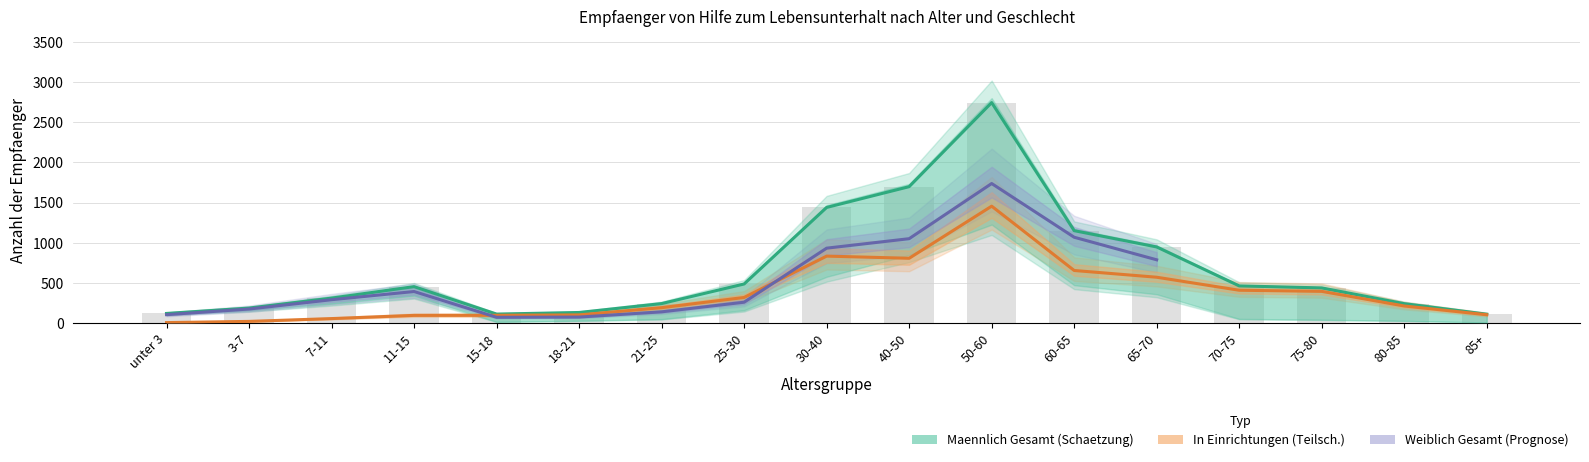

What value does the In Einrichtungen (Teilsch.) series have at 25-30?

318.0